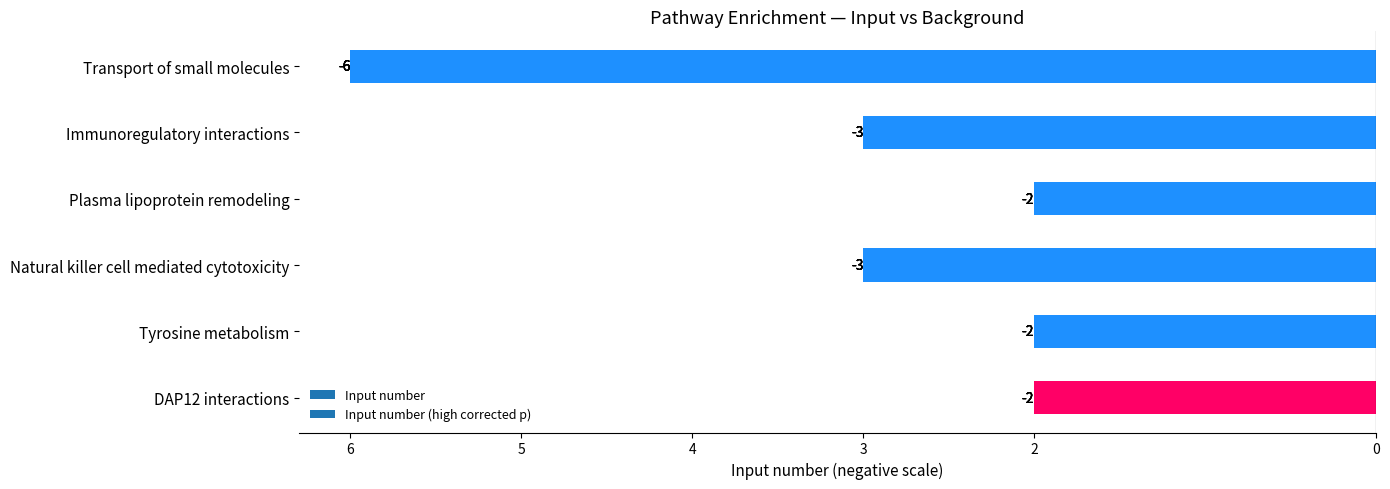

What is the greatest value displayed?

-2